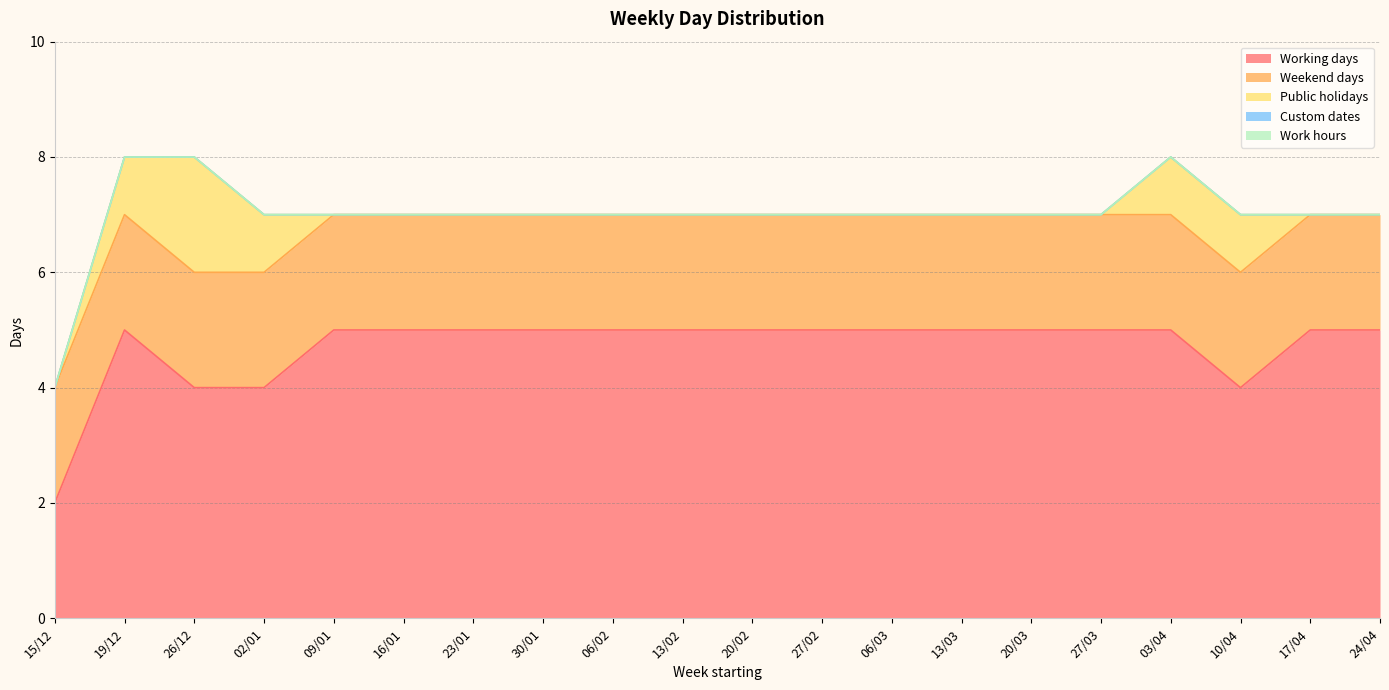

At how many categories does at least one series exceed 1?

20